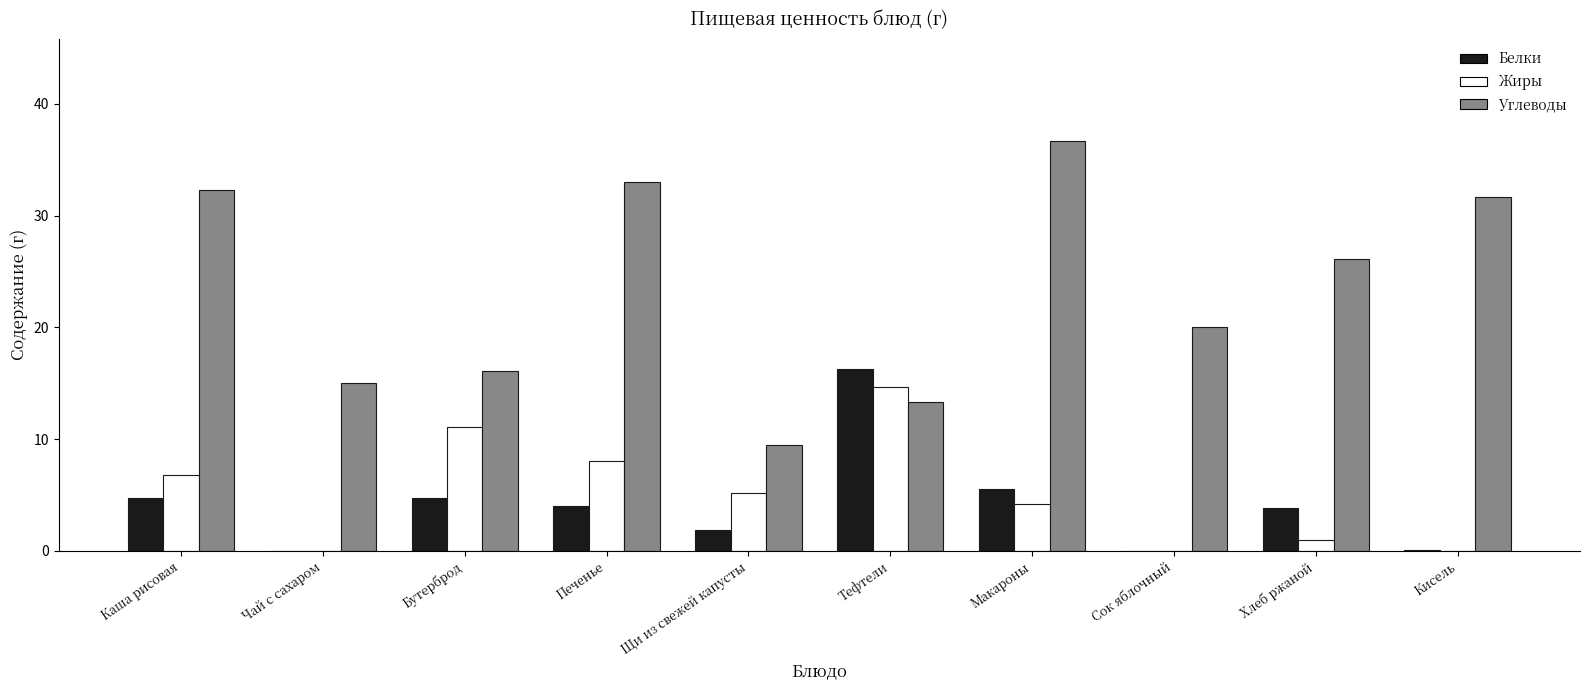

At which category is the sum across all series the highest?

Макароны